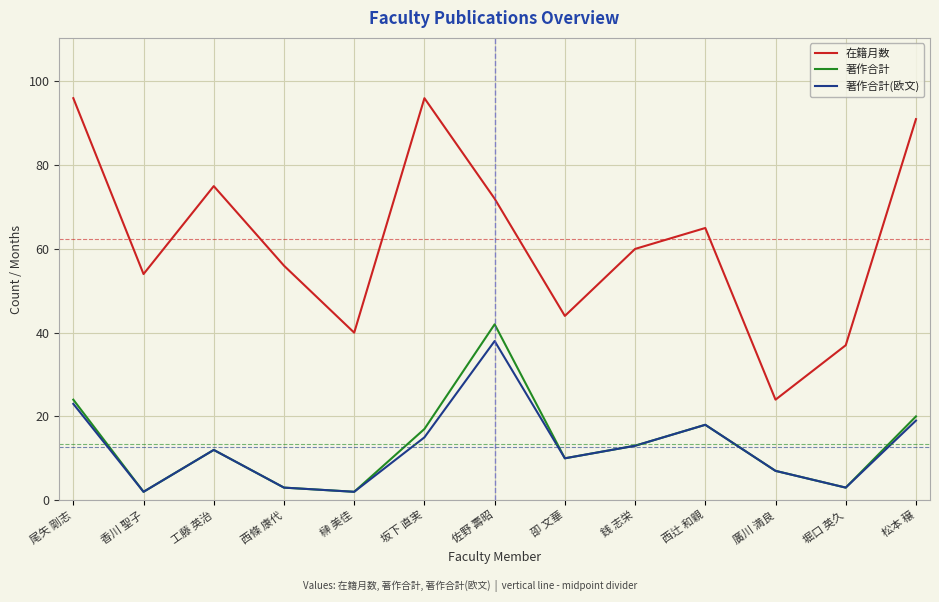

What position from the left is 佐野 壽昭?

7